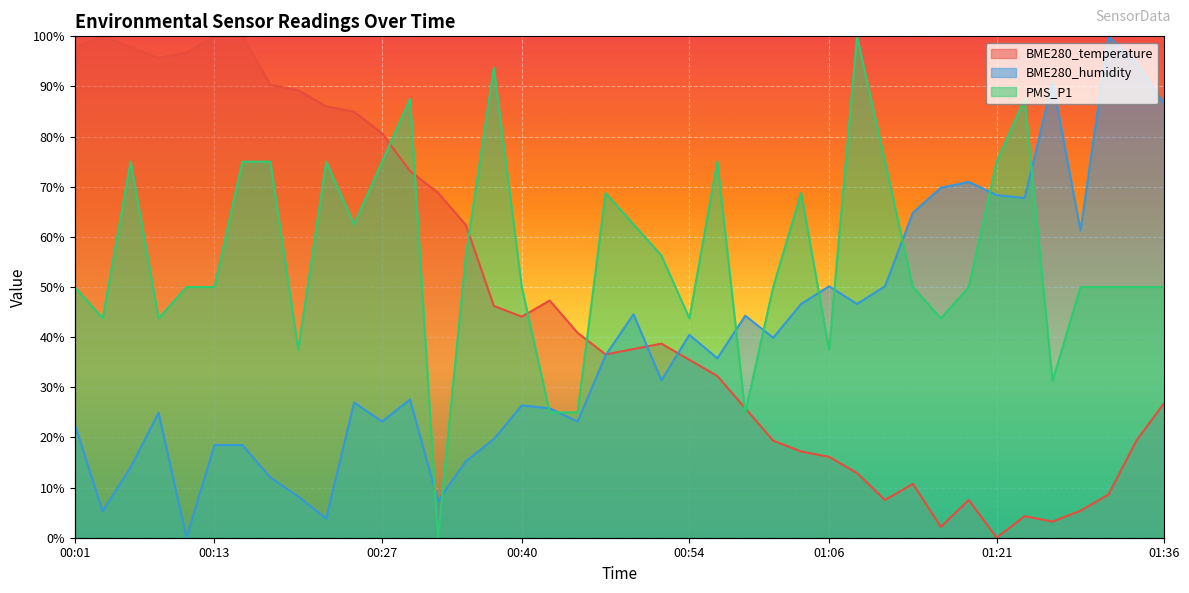

True or false: PMS_P1 has a value of 50.0 at 00:13.

True